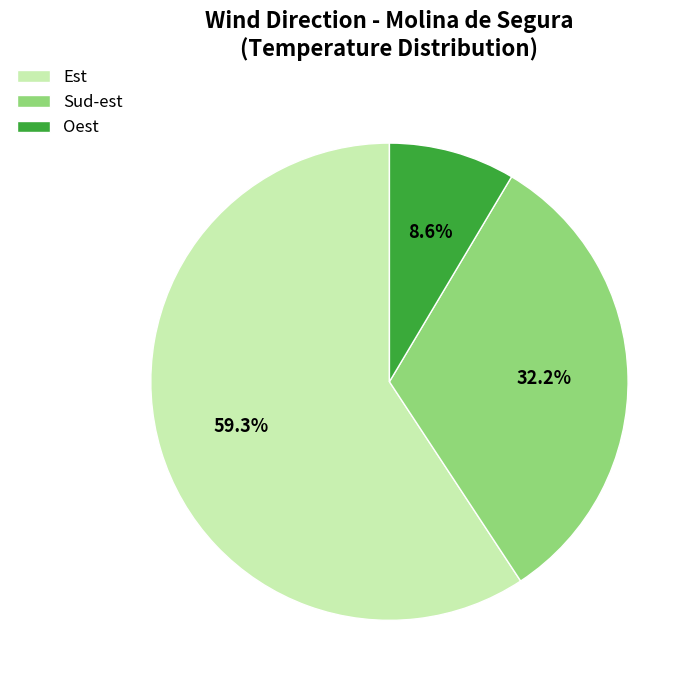

To the nearest percent, what portion does Sud-est represent?

32%